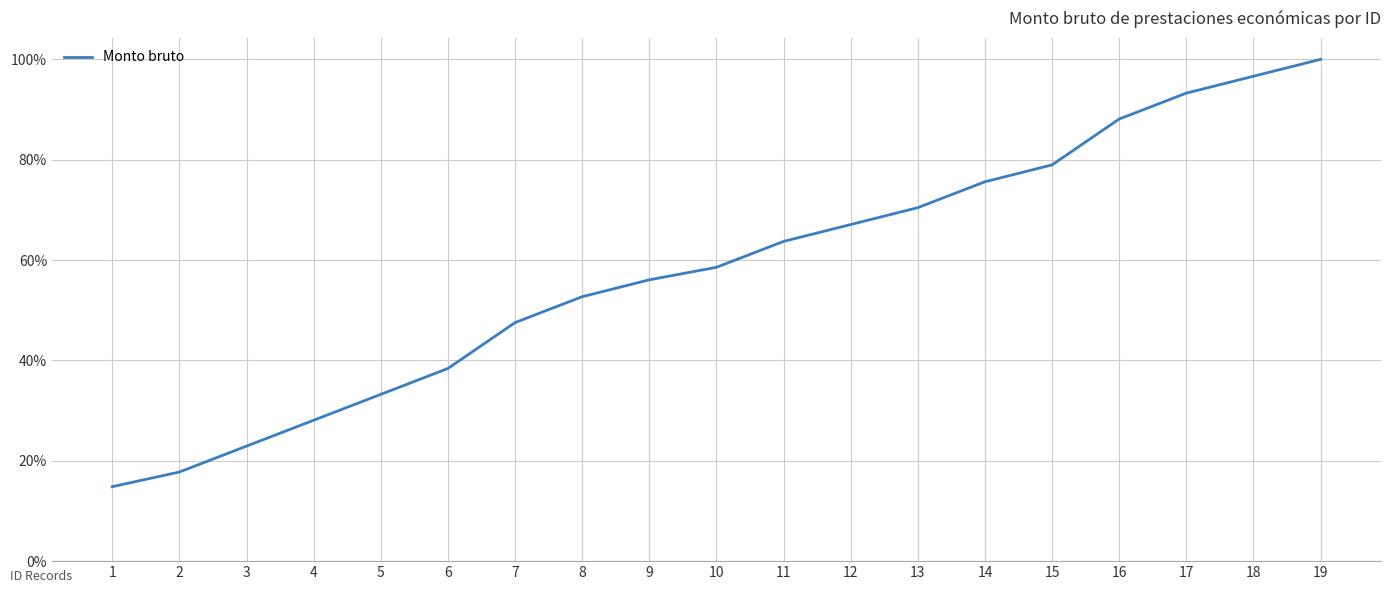

Is this an area chart (filled region under the line)?

No